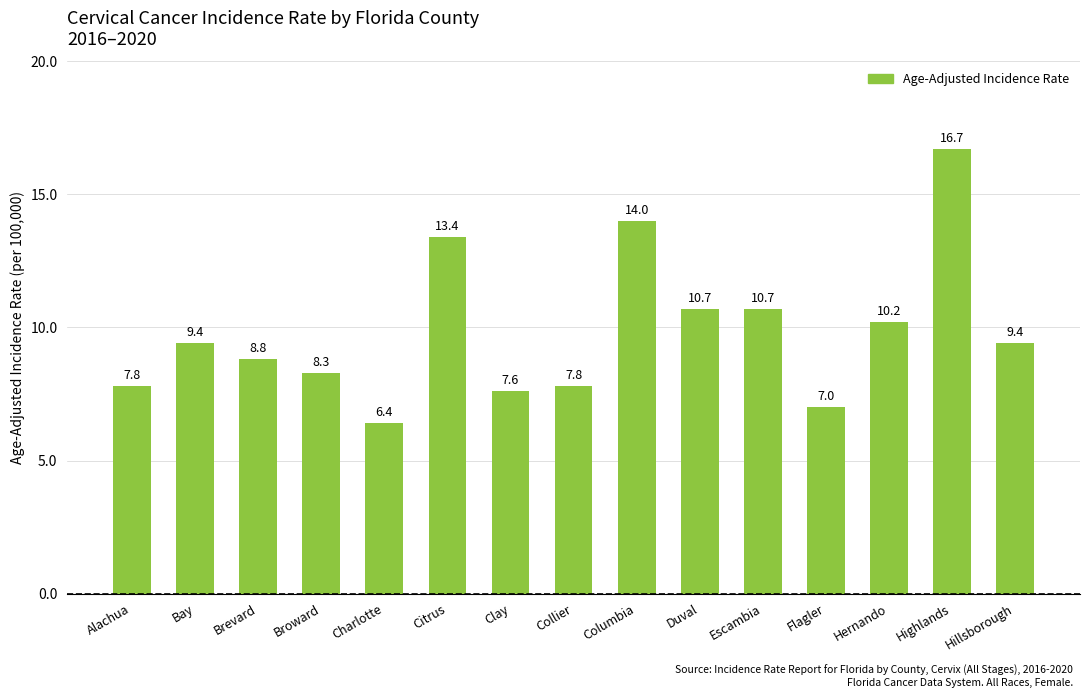

Which label corresponds to the largest value in the chart?

Highlands